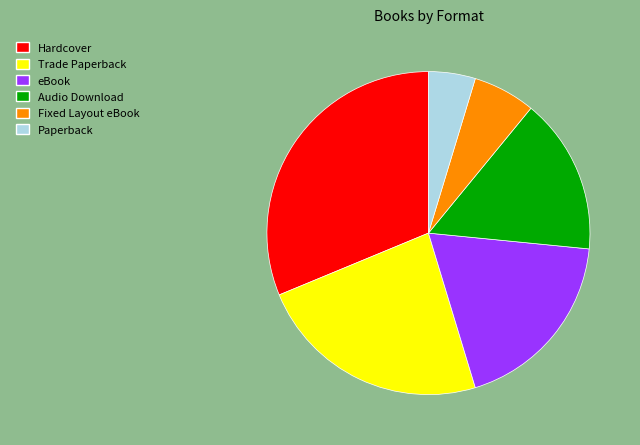

Rank the categories by value from lowest to highest.

Paperback, Fixed Layout eBook, Audio Download, eBook, Trade Paperback, Hardcover